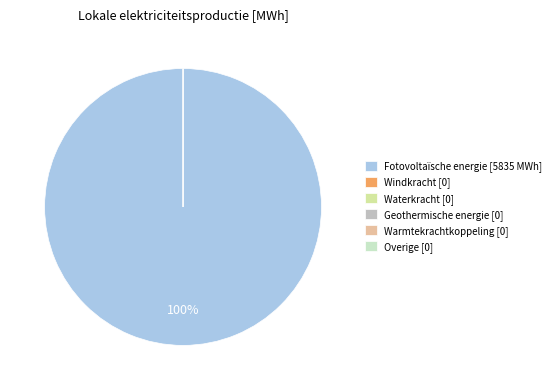

Count the number of slices in the pie.

6